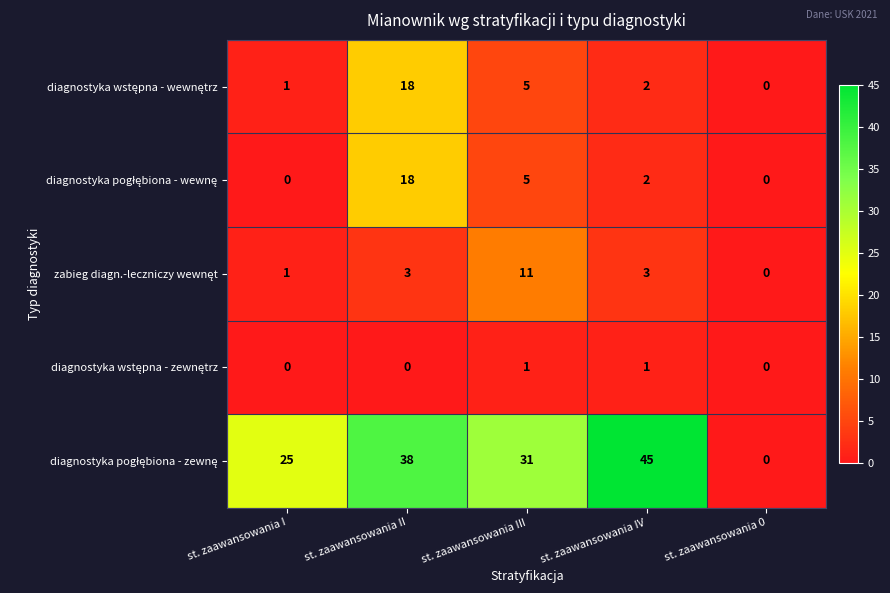

What is the total value across all series at st. zaawansowania II?

77